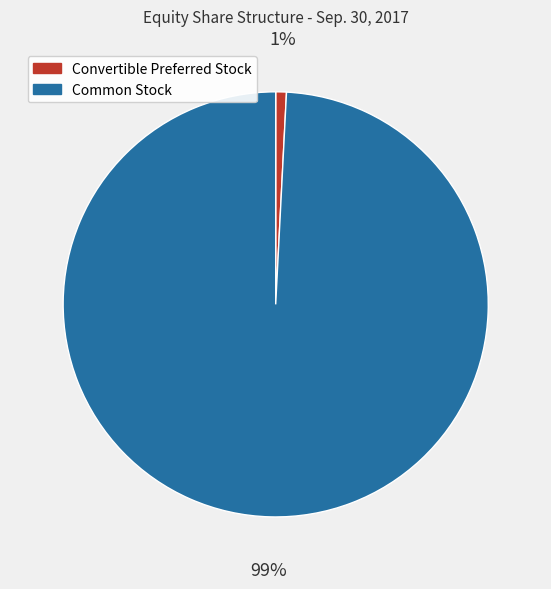

To the nearest percent, what is the difference between the largest and smallest slice percentages?

98%